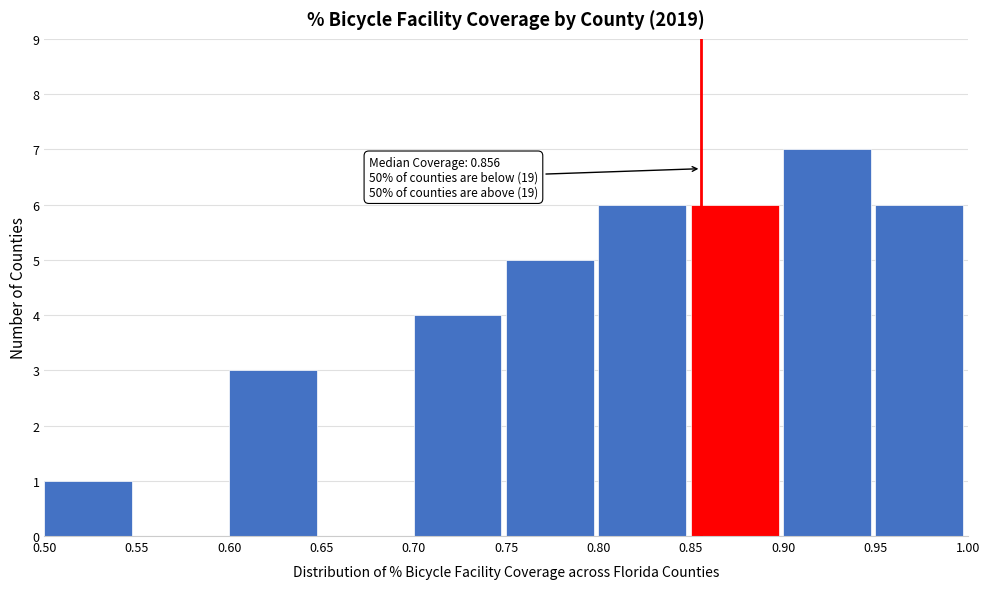

Which range on the x-axis has the tallest bar?

0.90 to 0.95